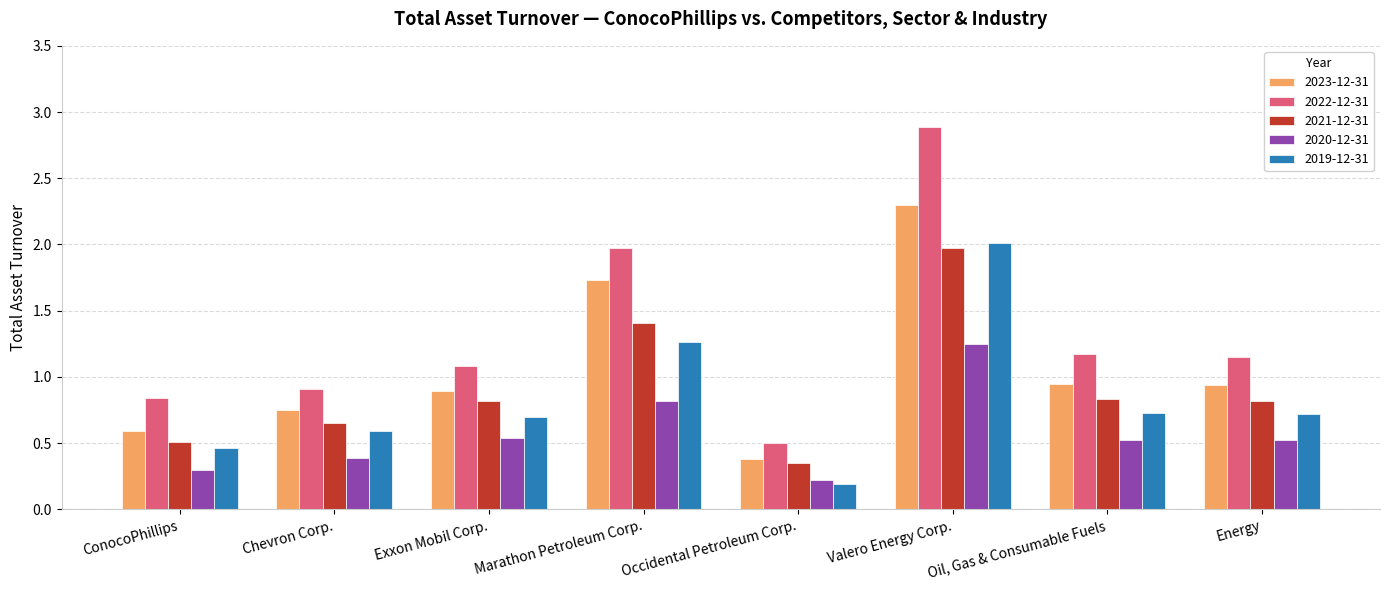

Which category has the lowest value in the 2021-12-31 series?

Occidental Petroleum Corp.